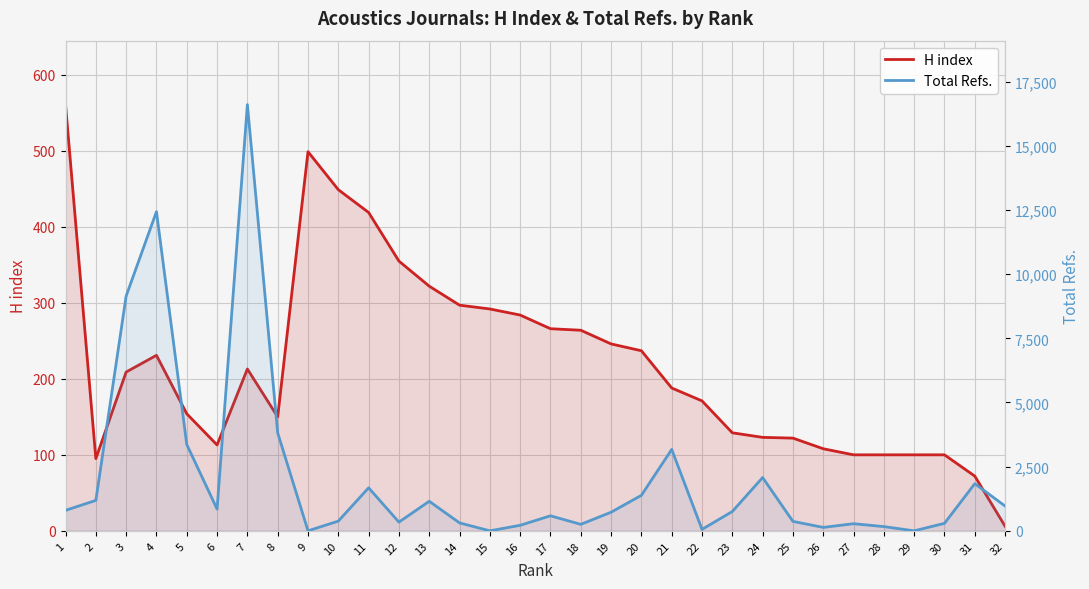

Reading right to left, list all the values displayed in this chart.

H index: 32=6	31=72	30=100	29=100	28=100	27=100	26=108	25=122	24=123	23=129	22=171	21=188	20=237	19=246	18=264	17=266	16=284	15=292	14=297	13=322	12=355	11=419	10=449	9=499	8=150	7=213	6=113	5=154	4=231	3=209	2=95	1=561
Total Refs.: 32=964	31=1837	30=291	29=0	28=164	27=277	26=133	25=367	24=2076	23=753	22=56	21=3172	20=1383	19=724	18=252	17=585	16=215	15=0	14=308	13=1151	12=339	11=1676	10=378	9=0	8=3816	7=16606	6=847	5=3364	4=12435	3=9148	2=1186	1=797